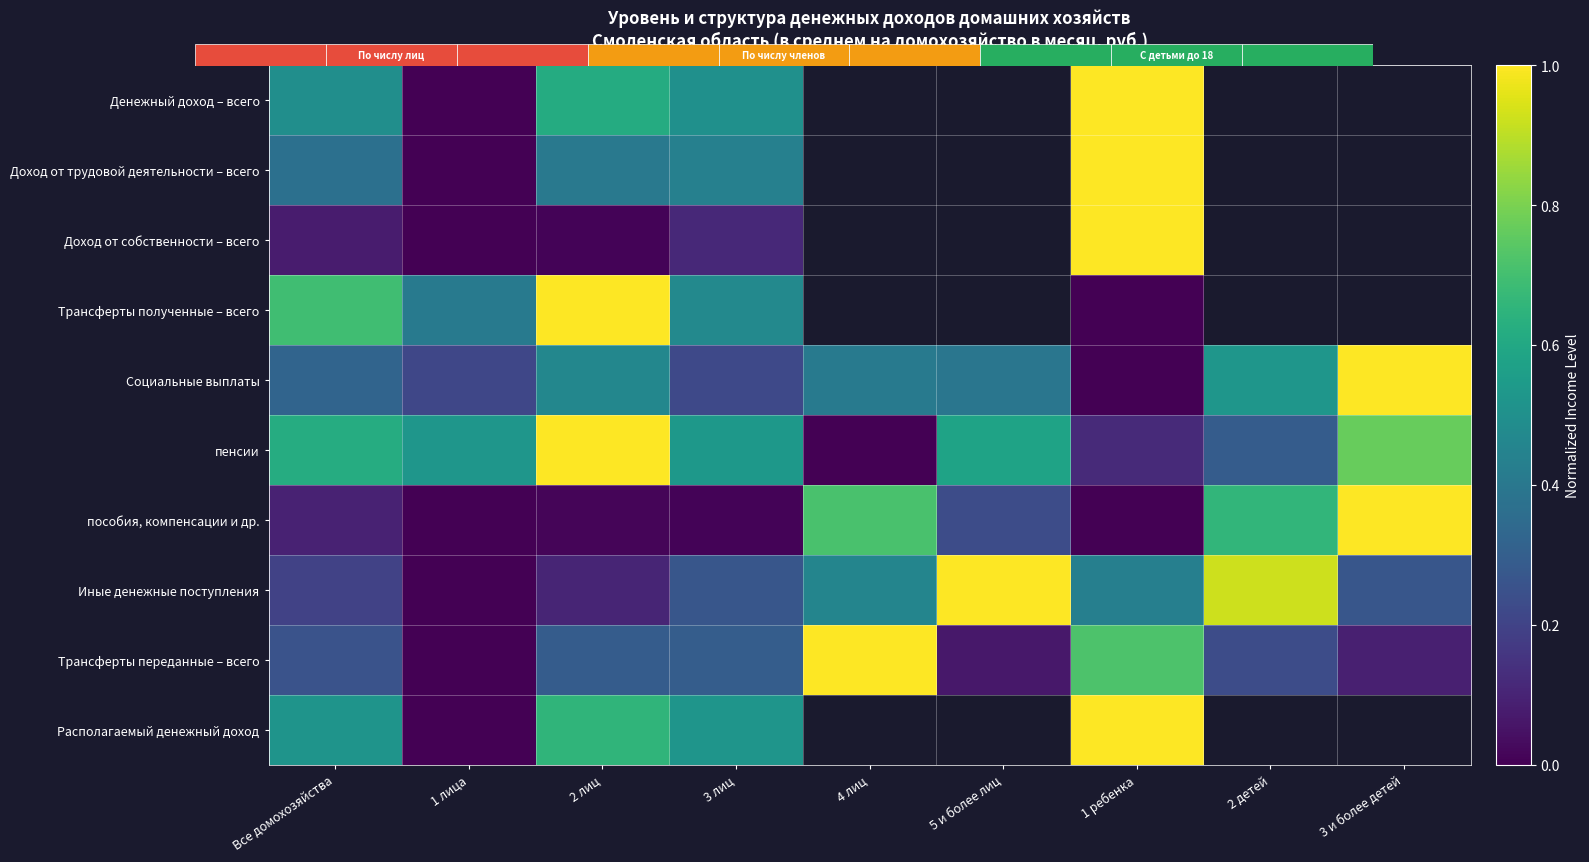

How many Доход от трудовой деятельности – всего values are between 0 and 1?

5